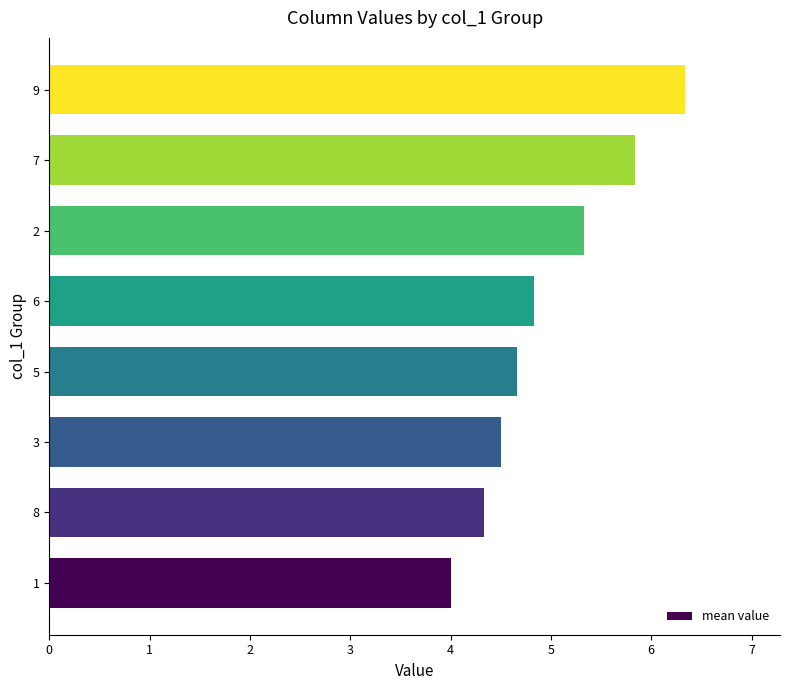

What is the greatest value displayed?

6.3